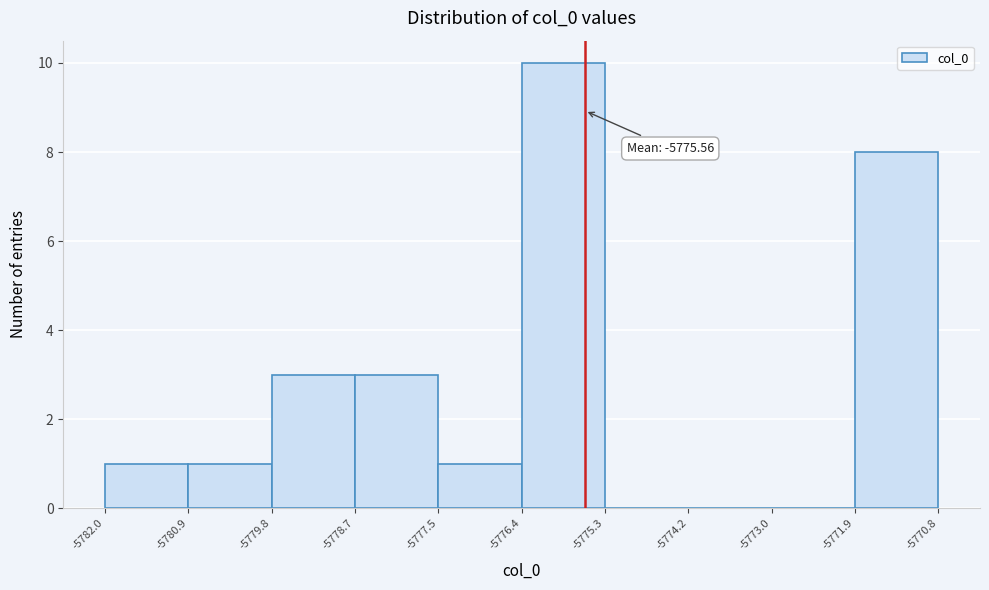

Over which range of the x-axis is the bar tallest?

-5776.4 to -5775.3